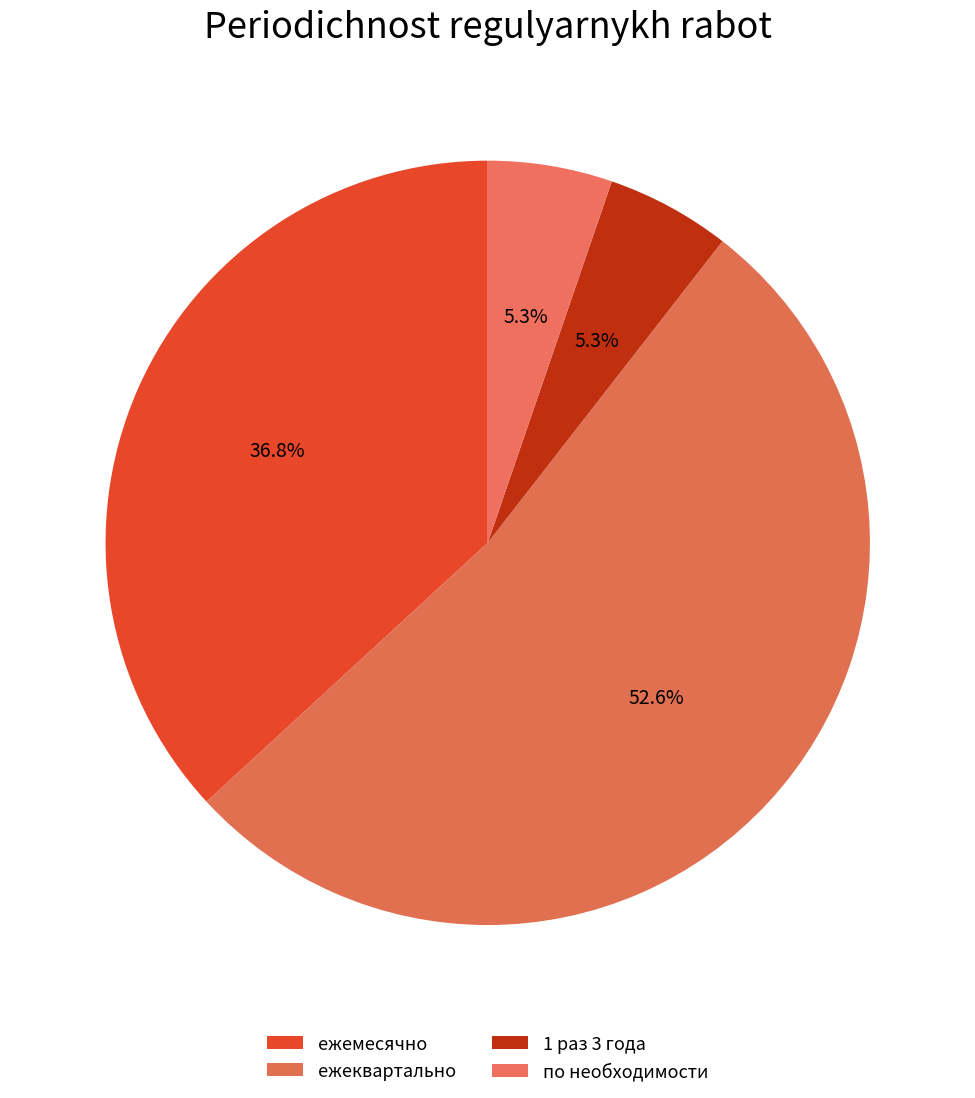

Which has a higher value, ежемесячно or по необходимости?

ежемесячно